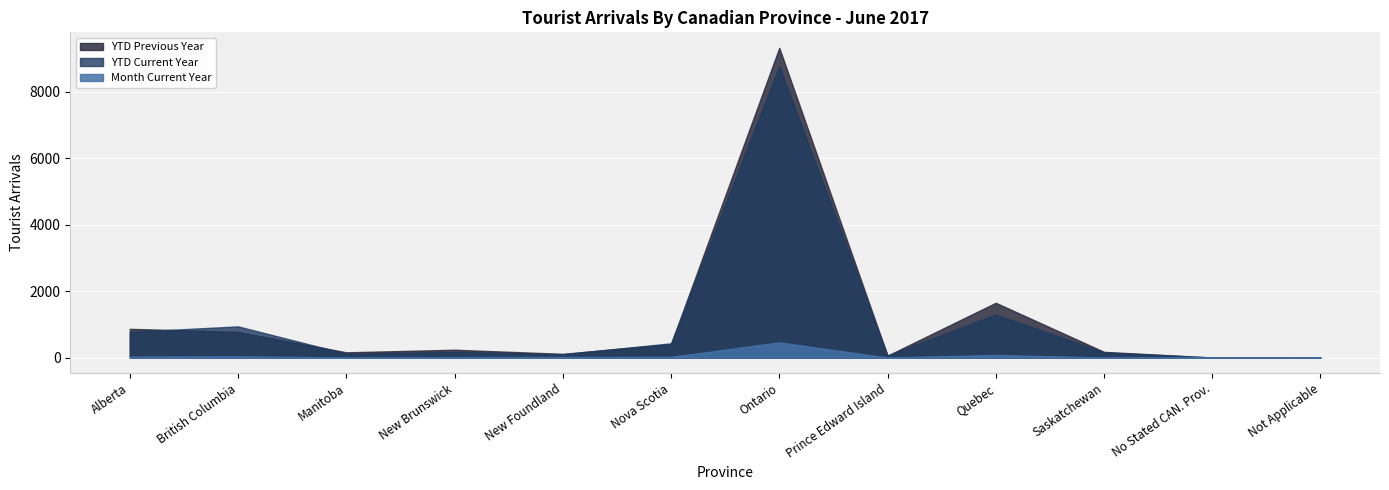

True or false: YTD Current Year and Month Current Year intersect in this chart.

False